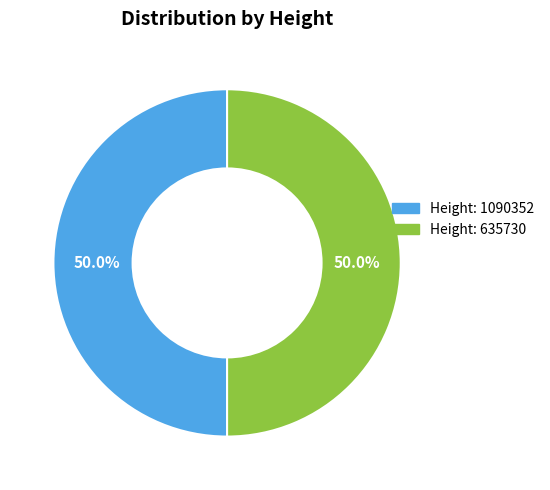

How many segments does this pie chart have?

2